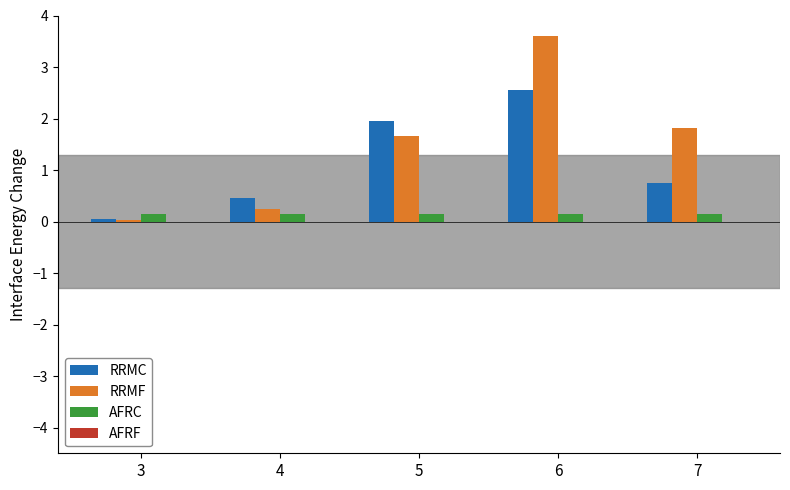

At which category does the chart reach its minimum across all series?

3